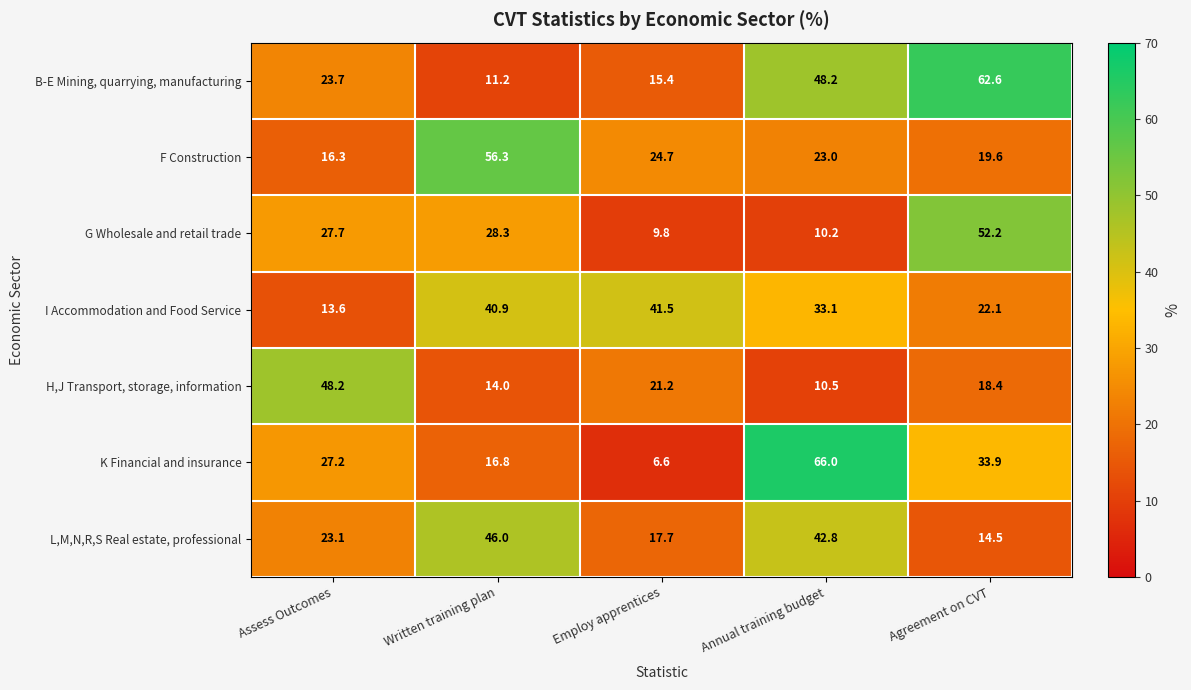

At which label does G Wholesale and retail trade reach its minimum?

Employ apprentices